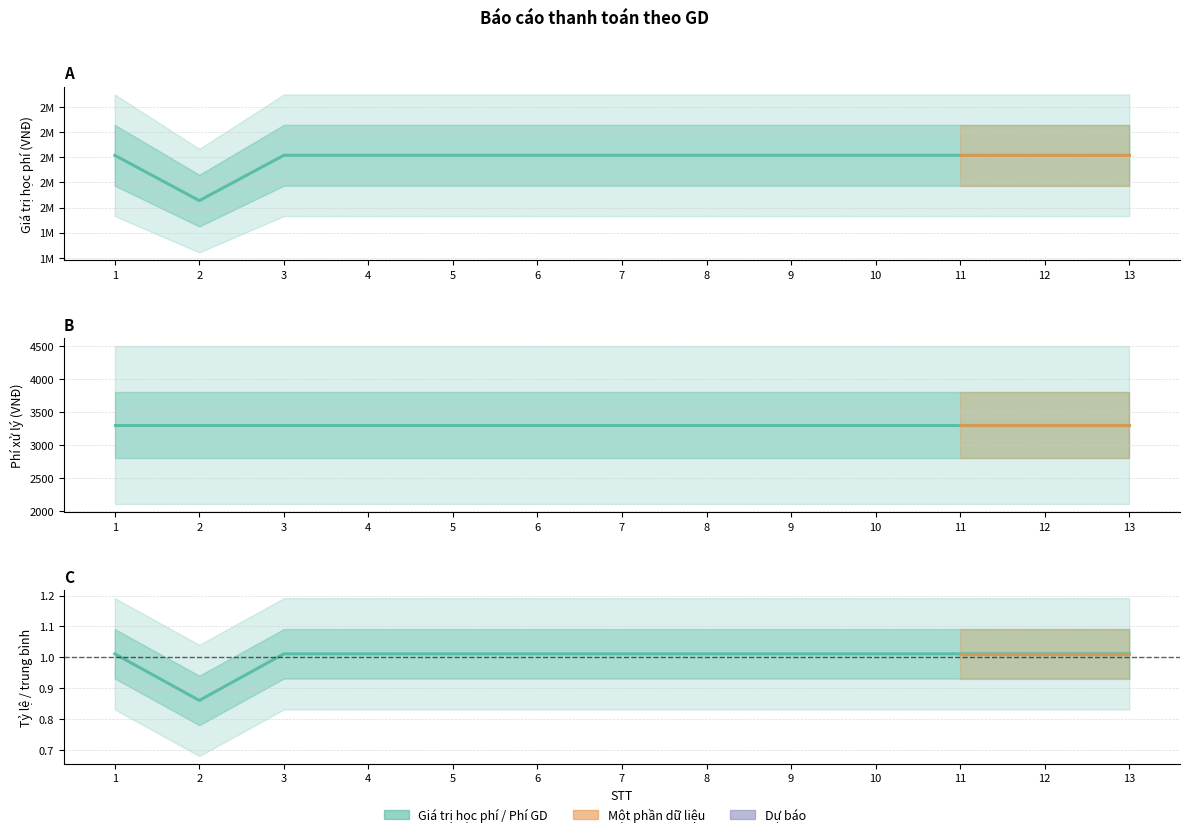

How many values in the Giá trị thanh toán cho school series are below 1?

1